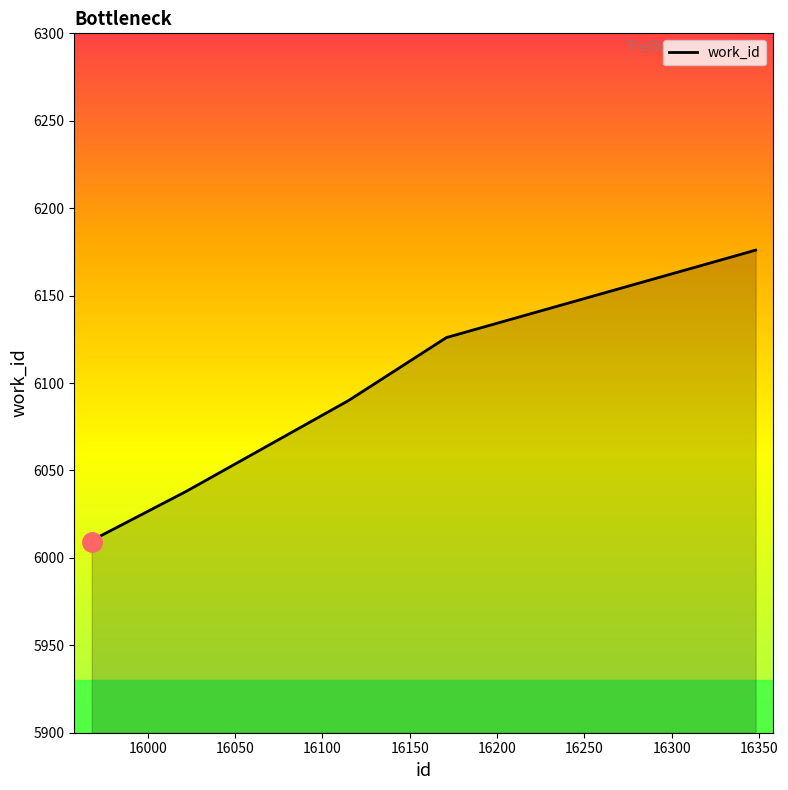

What is the greatest value displayed?

6176